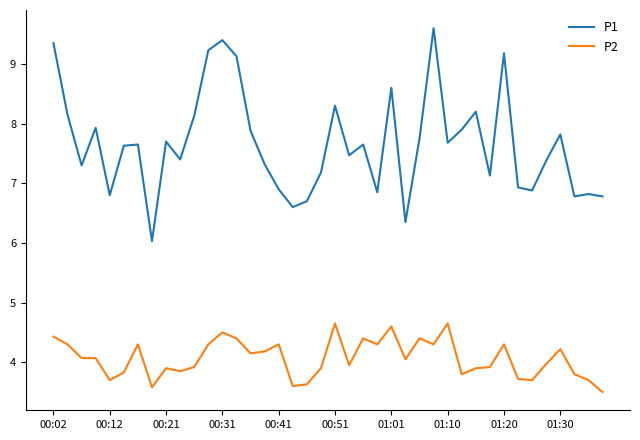

Which series has the largest range (max minus min)?

P1